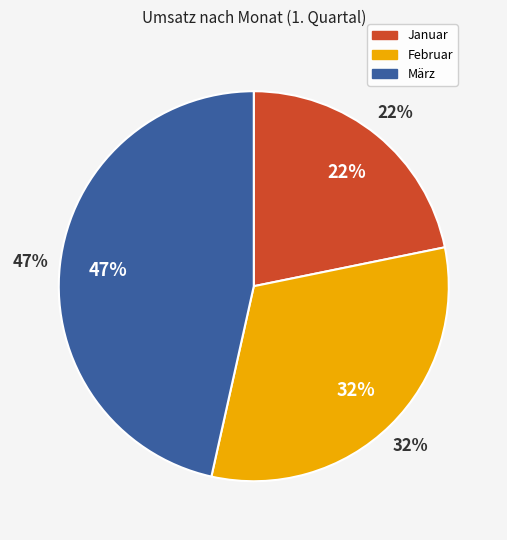

To the nearest percent, what is the average slice percentage?

33%